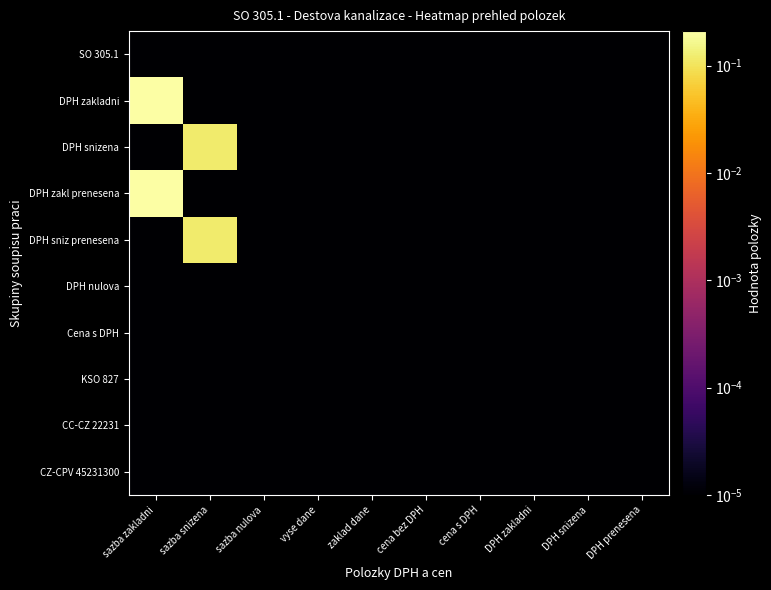

Reading left to right, list all the values displayed in this chart.

SO 305.1: sazba zakladni=0.0	sazba snizena=0.0	sazba nulova=0.0	vyse dane=0.0	zaklad dane=0.0	cena bez DPH=0.0	cena s DPH=0.0	DPH zakladni=0.0	DPH snizena=0.0	DPH prenesena=0.0
DPH zakladni: sazba zakladni=0.2	sazba snizena=0.0	sazba nulova=0.0	vyse dane=0.0	zaklad dane=0.0	cena bez DPH=0.0	cena s DPH=0.0	DPH zakladni=0.0	DPH snizena=0.0	DPH prenesena=0.0
DPH snizena: sazba zakladni=0.0	sazba snizena=0.1	sazba nulova=0.0	vyse dane=0.0	zaklad dane=0.0	cena bez DPH=0.0	cena s DPH=0.0	DPH zakladni=0.0	DPH snizena=0.0	DPH prenesena=0.0
DPH zakl prenesena: sazba zakladni=0.2	sazba snizena=0.0	sazba nulova=0.0	vyse dane=0.0	zaklad dane=0.0	cena bez DPH=0.0	cena s DPH=0.0	DPH zakladni=0.0	DPH snizena=0.0	DPH prenesena=0.0
DPH sniz prenesena: sazba zakladni=0.0	sazba snizena=0.1	sazba nulova=0.0	vyse dane=0.0	zaklad dane=0.0	cena bez DPH=0.0	cena s DPH=0.0	DPH zakladni=0.0	DPH snizena=0.0	DPH prenesena=0.0
DPH nulova: sazba zakladni=0.0	sazba snizena=0.0	sazba nulova=0.0	vyse dane=0.0	zaklad dane=0.0	cena bez DPH=0.0	cena s DPH=0.0	DPH zakladni=0.0	DPH snizena=0.0	DPH prenesena=0.0
Cena s DPH: sazba zakladni=0.0	sazba snizena=0.0	sazba nulova=0.0	vyse dane=0.0	zaklad dane=0.0	cena bez DPH=0.0	cena s DPH=0.0	DPH zakladni=0.0	DPH snizena=0.0	DPH prenesena=0.0
KSO 827: sazba zakladni=0.0	sazba snizena=0.0	sazba nulova=0.0	vyse dane=0.0	zaklad dane=0.0	cena bez DPH=0.0	cena s DPH=0.0	DPH zakladni=0.0	DPH snizena=0.0	DPH prenesena=0.0
CC-CZ 22231: sazba zakladni=0.0	sazba snizena=0.0	sazba nulova=0.0	vyse dane=0.0	zaklad dane=0.0	cena bez DPH=0.0	cena s DPH=0.0	DPH zakladni=0.0	DPH snizena=0.0	DPH prenesena=0.0
CZ-CPV 45231300: sazba zakladni=0.0	sazba snizena=0.0	sazba nulova=0.0	vyse dane=0.0	zaklad dane=0.0	cena bez DPH=0.0	cena s DPH=0.0	DPH zakladni=0.0	DPH snizena=0.0	DPH prenesena=0.0